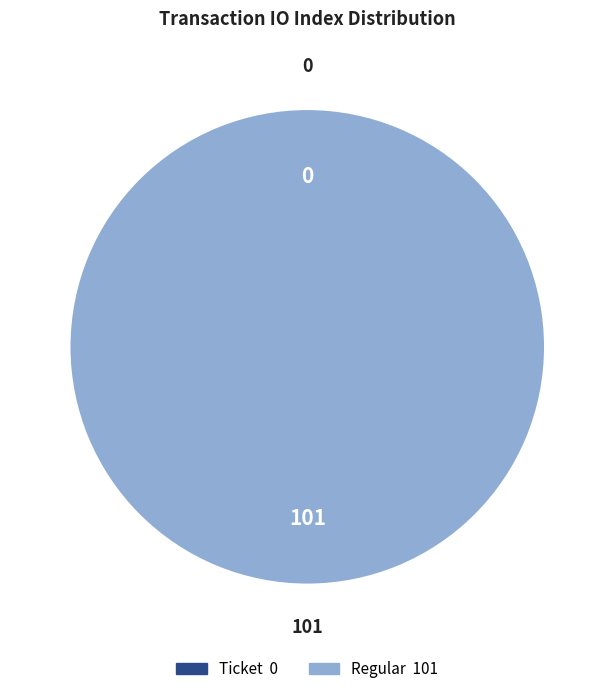

Is there a majority slice in this chart?

Yes